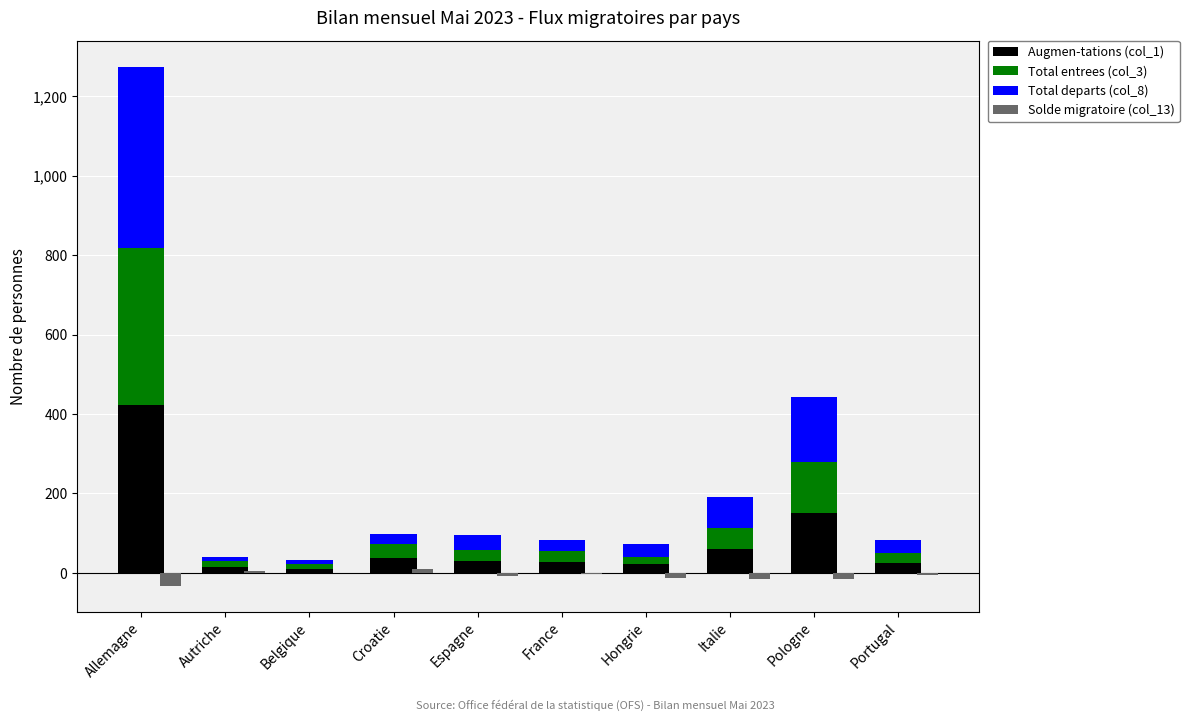

What is the average value of the Augmen-tations (col_1) series?

80